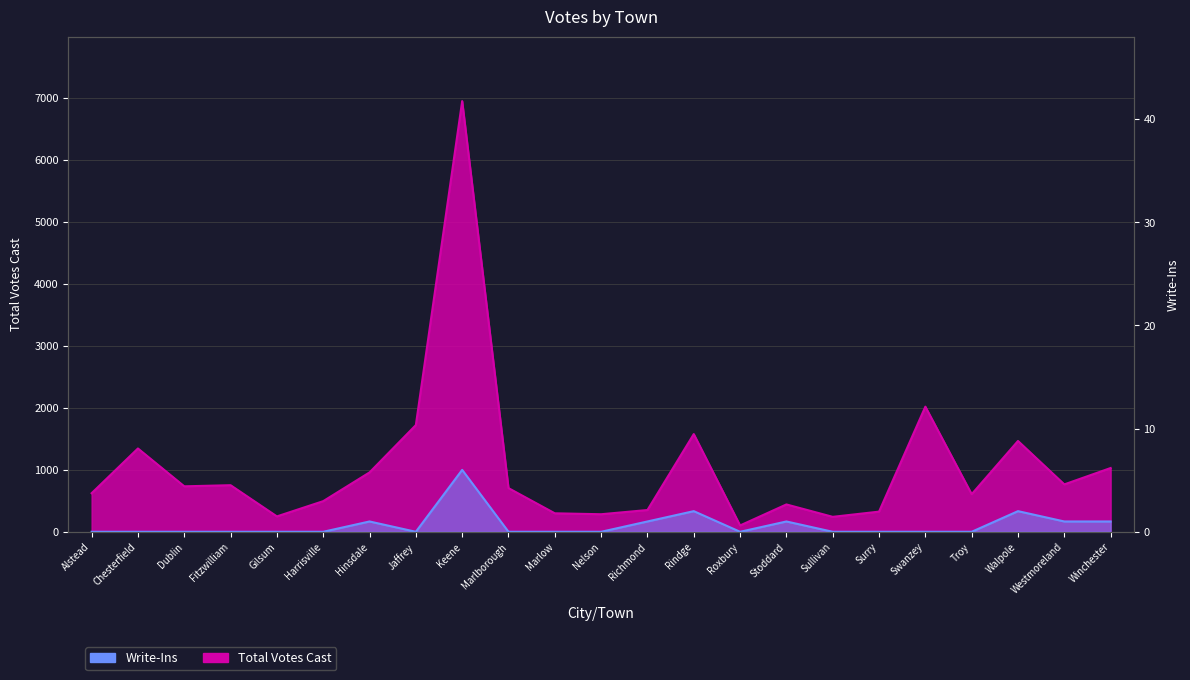

Rank the categories by Write-Ins value from lowest to highest.

Alstead, Chesterfield, Dublin, Fitzwilliam, Gilsum, Harrisville, Jaffrey, Marlborough, Marlow, Nelson, Roxbury, Sullivan, Surry, Swanzey, Troy, Hinsdale, Richmond, Stoddard, Westmoreland, Winchester, Rindge, Walpole, Keene